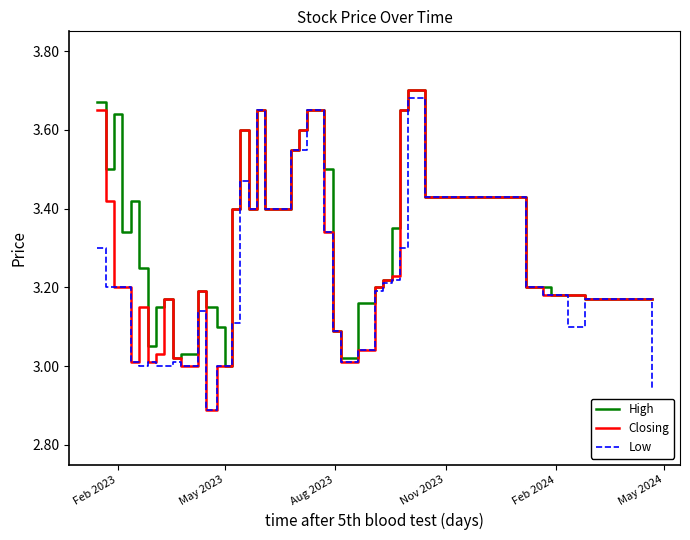

Which series has the largest total across all categories?

High